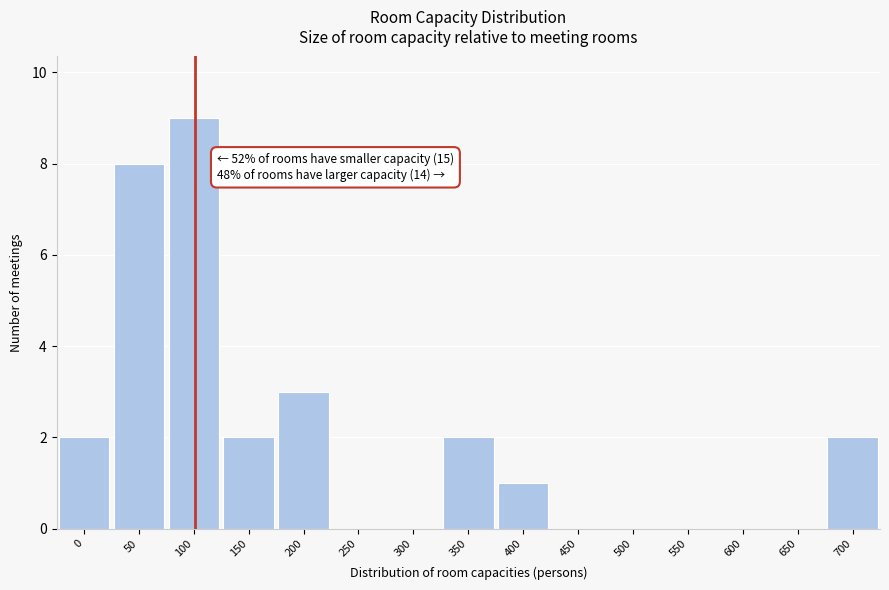

Reading right to left, transcribe all the data shown in this chart.

700=2	650=0	600=0	550=0	500=0	450=0	400=1	350=2	300=0	250=0	200=3	150=2	100=9	50=8	0=2